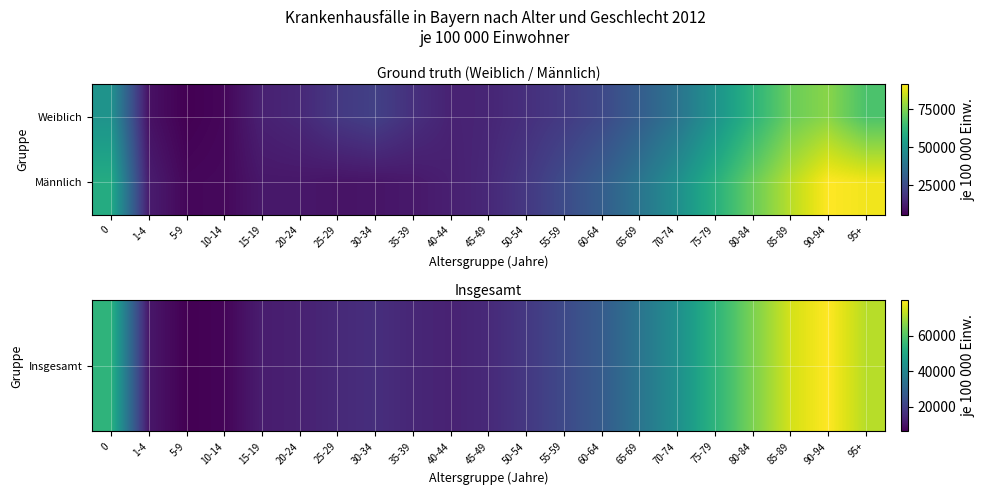

Which category has the highest value across all series?

90-94